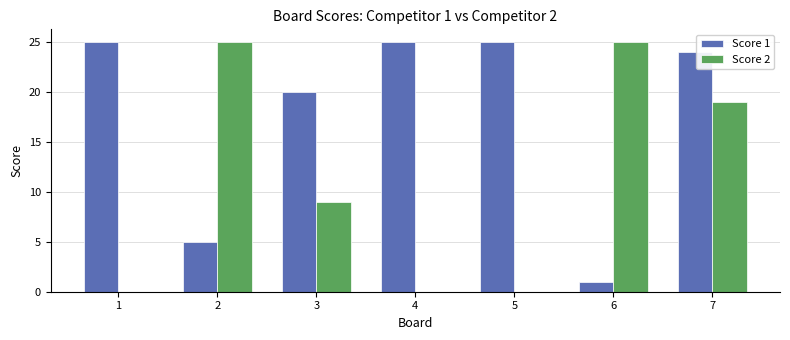

What is the maximum value shown in the chart?

25